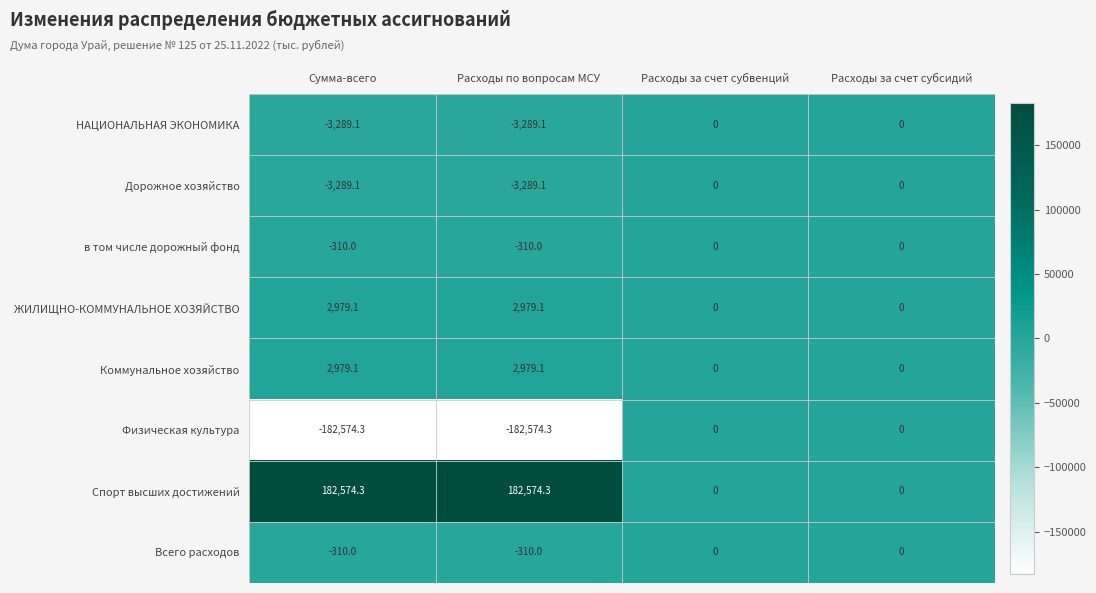

The value of Коммунальное хозяйство at Расходы за счет субсидий is 950.5. True or false?

False